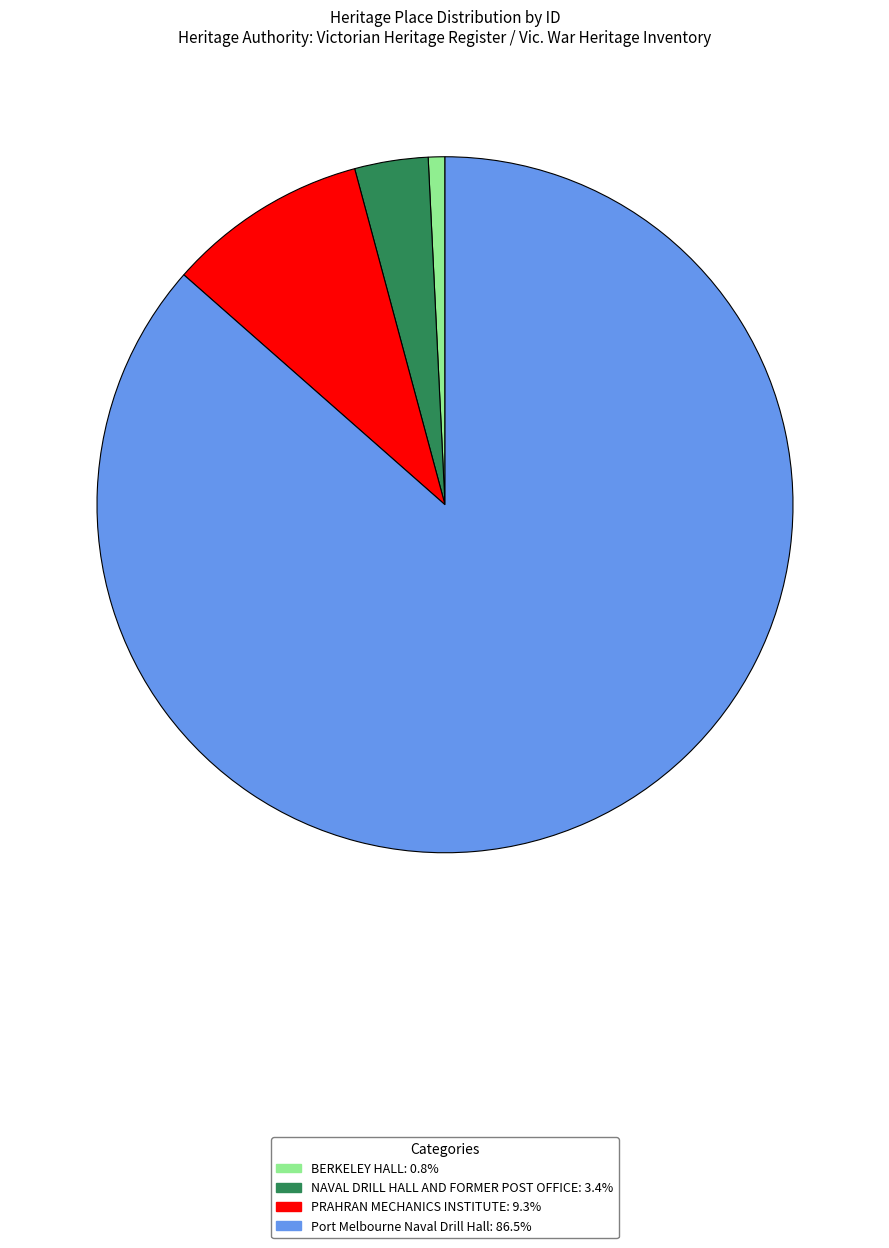

Do Port Melbourne Naval Drill Hall and BERKELEY HALL together represent more than half of the pie?

Yes